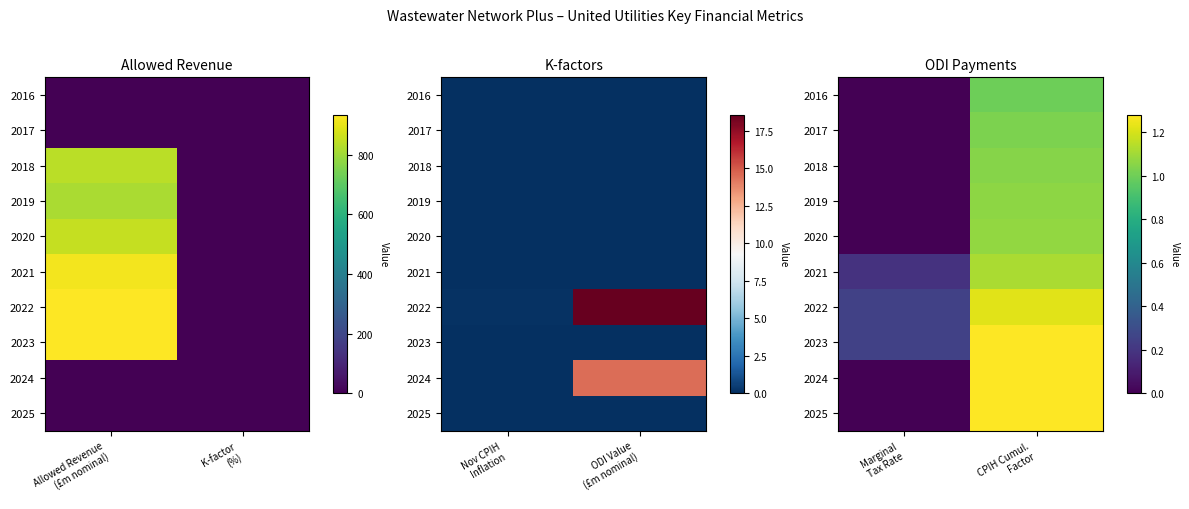

What is the spread (max minus min) of values at CPIH Cumul. Factor?

0.3